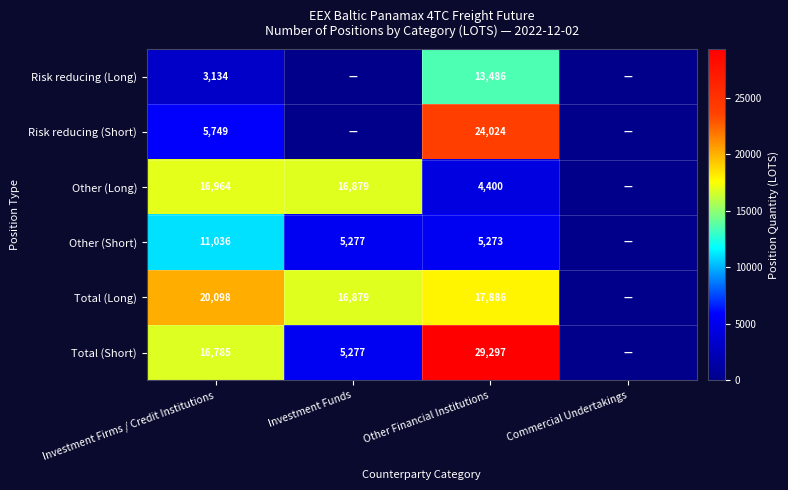

What is the sum of the Risk reducing (Long) values at Other Financial Institutions and Investment Firms / Credit Institutions?

16620